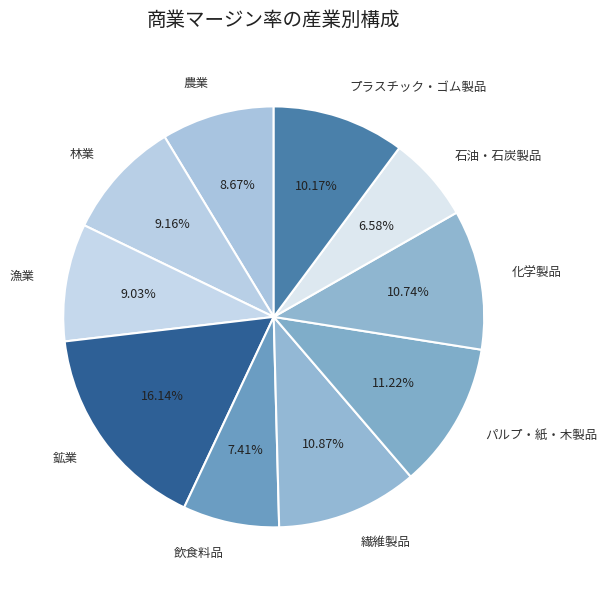

To the nearest percent, what is the combined percentage of 繊維製品 and 石油・石炭製品?

17%